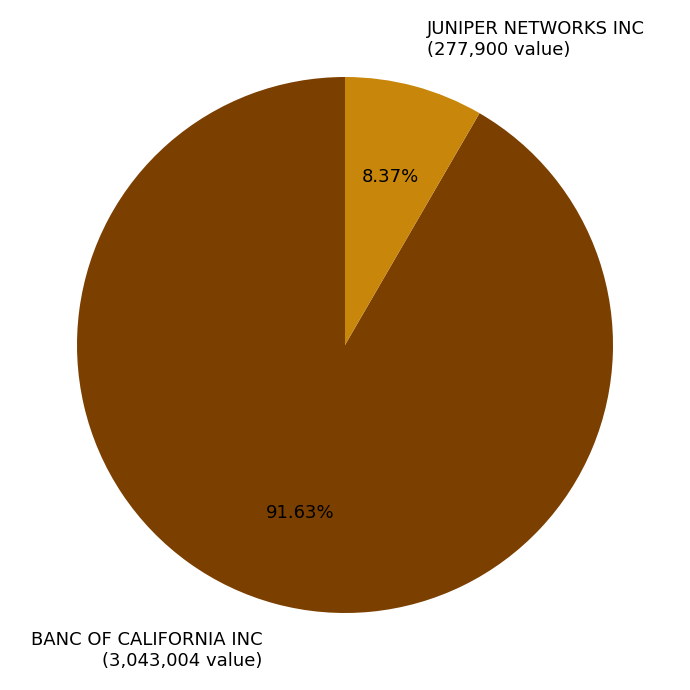

Which has a higher value, BANC OF CALIFORNIA INC or JUNIPER NETWORKS INC?

BANC OF CALIFORNIA INC